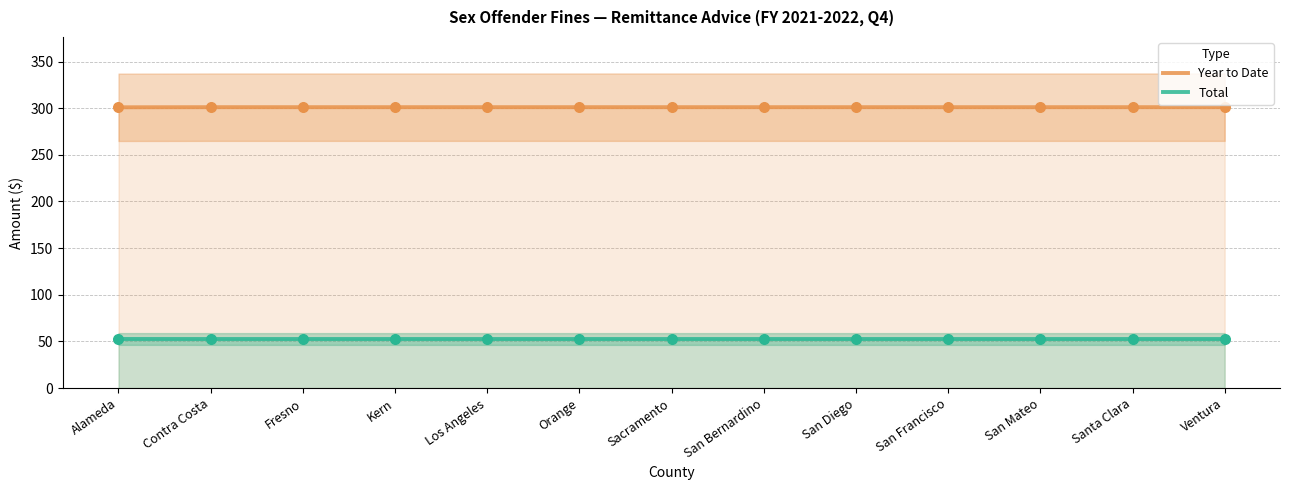

Which series has the largest total across all categories?

Year to Date